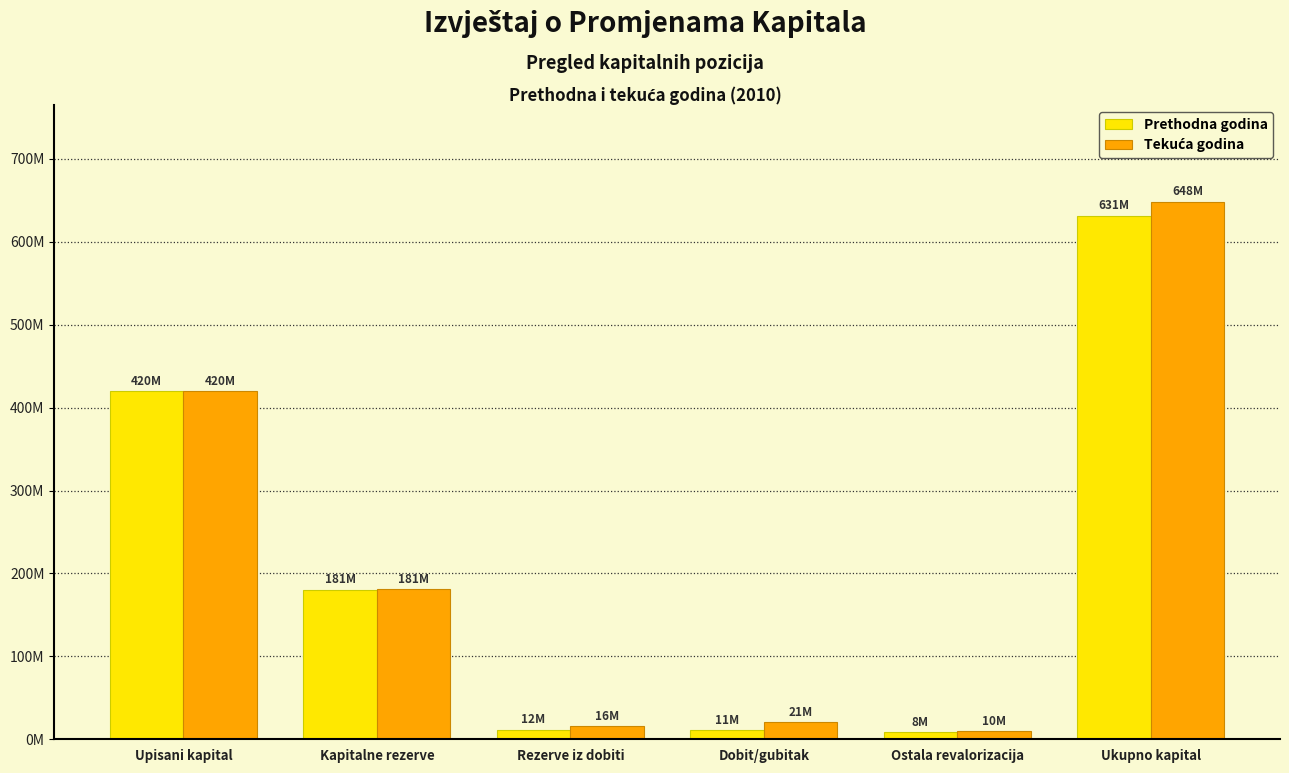

What is the sum of the Tekuća godina values at Dobit/gubitak and Ukupno kapital?

669039735